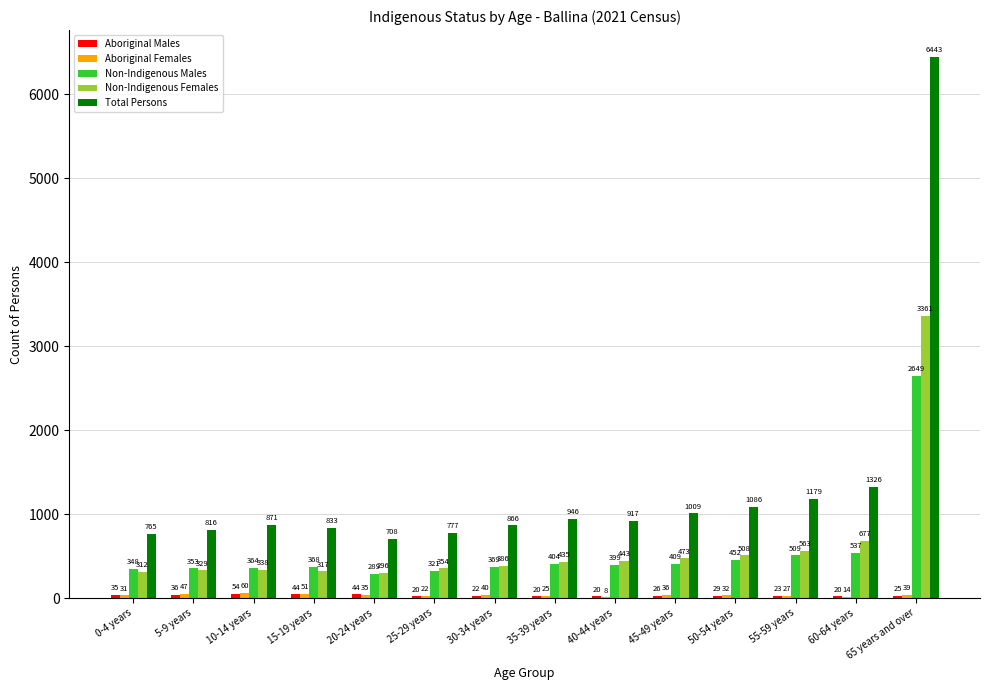

What is the spread (max minus min) of values at 10-14 years?

817